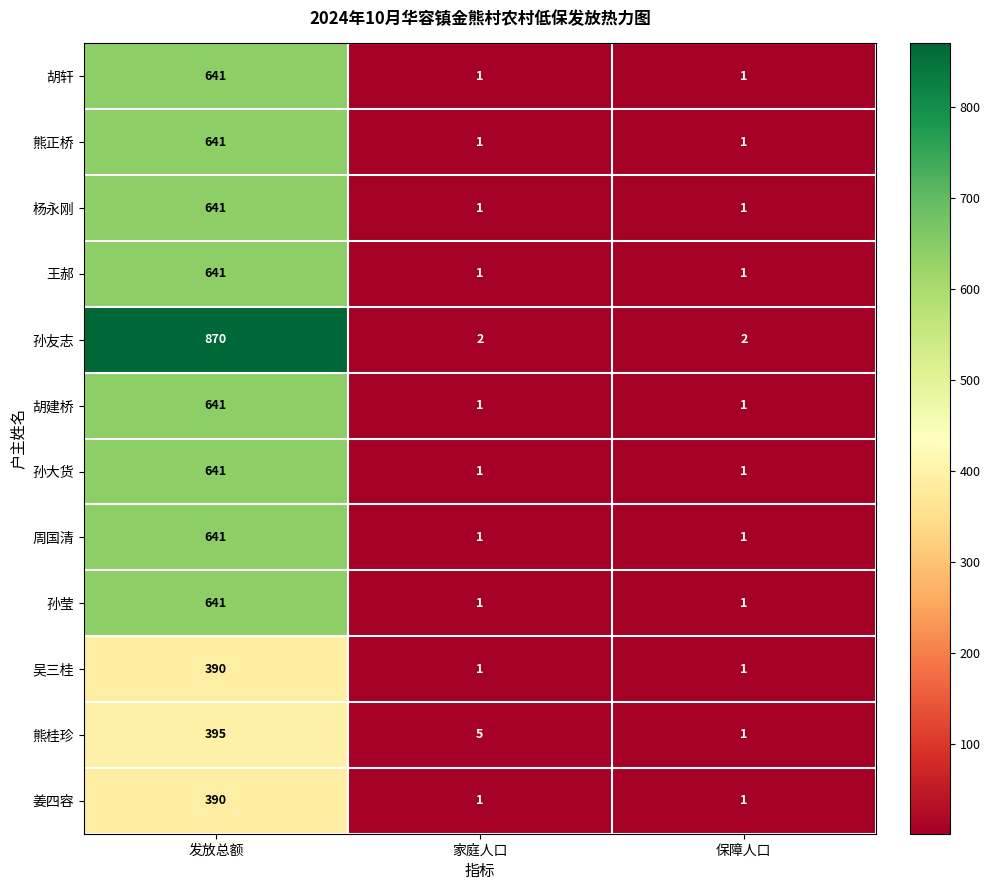

What is the total value across all series at 发放总额?

7173